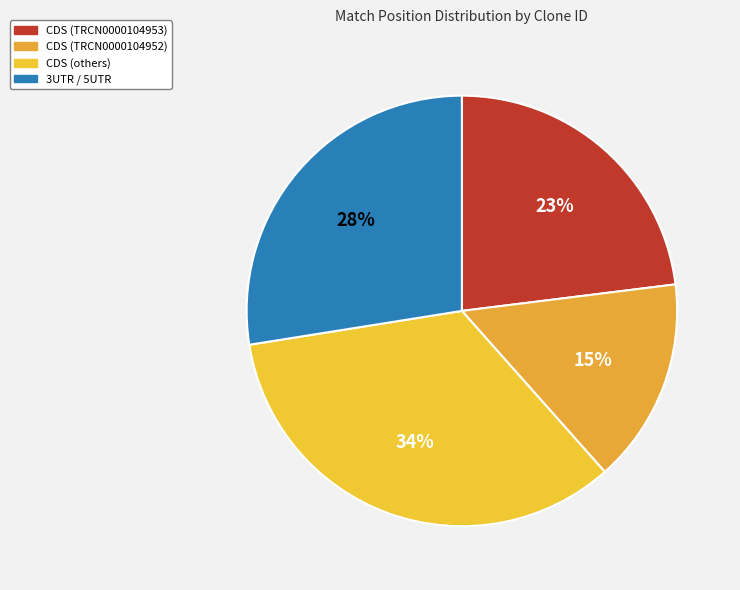

Is there any slice that represents more than half of the pie?

No